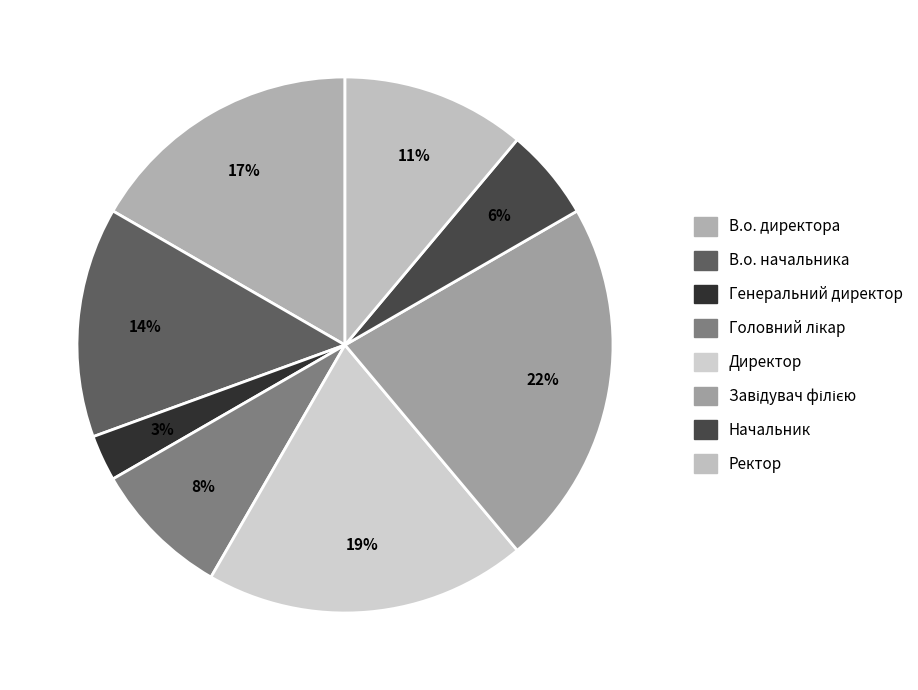

True or false: Генеральний директор accounts for 3% of the total.

True